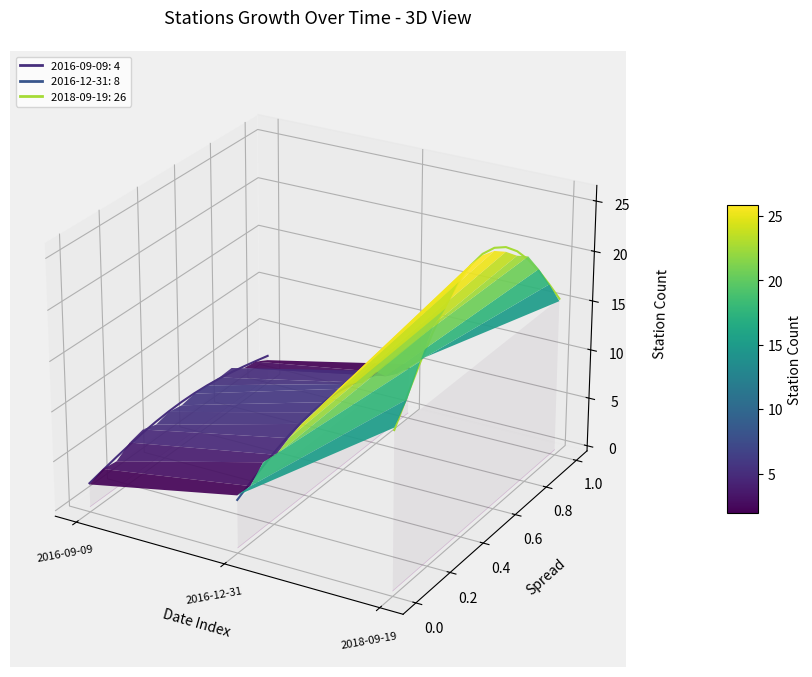

What is the label of the 1st point from the right?

2018-09-19